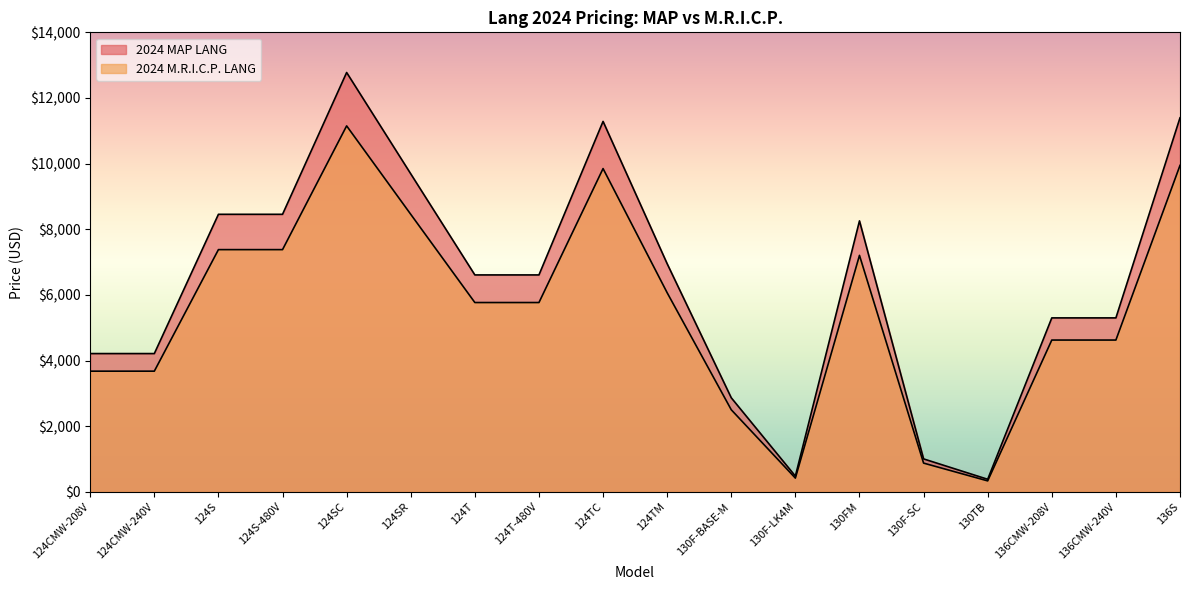

Reading left to right, list all the values displayed in this chart.

2024 MAP LANG: 124CMW-208V=4213	124CMW-240V=4213	124S=8456	124S-480V=8456	124SC=12776	124SR=9689	124T=6609	124T-480V=6609	124TC=11286	124TM=6950	130F-BASE-M=2866	130F-LK4M=480	130FM=8256	130F-SC=1004	130TB=383	136CMW-208V=5300	136CMW-240V=5300	136S=11396
2024 M.R.I.C.P. LANG: 124CMW-208V=3677	124CMW-240V=3677	124S=7380	124S-480V=7380	124SC=11150	124SR=8456	124T=5768	124T-480V=5768	124TC=9849	124TM=6066	130F-BASE-M=2501	130F-LK4M=419	130FM=7205	130F-SC=876	130TB=334	136CMW-208V=4625	136CMW-240V=4625	136S=9946